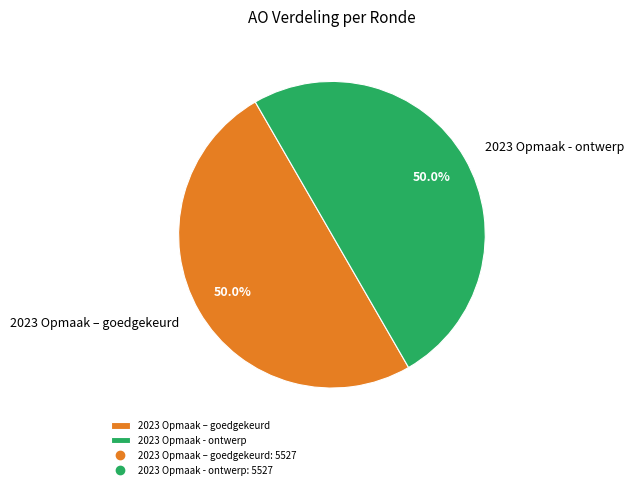

What percentage is NOT represented by 2023 Opmaak – goedgekeurd?

50.0%